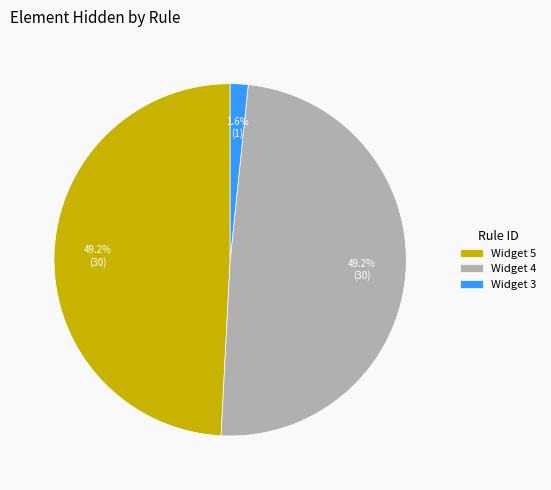

What percentage do Widget 5 and Widget 3 together represent?

50.8%